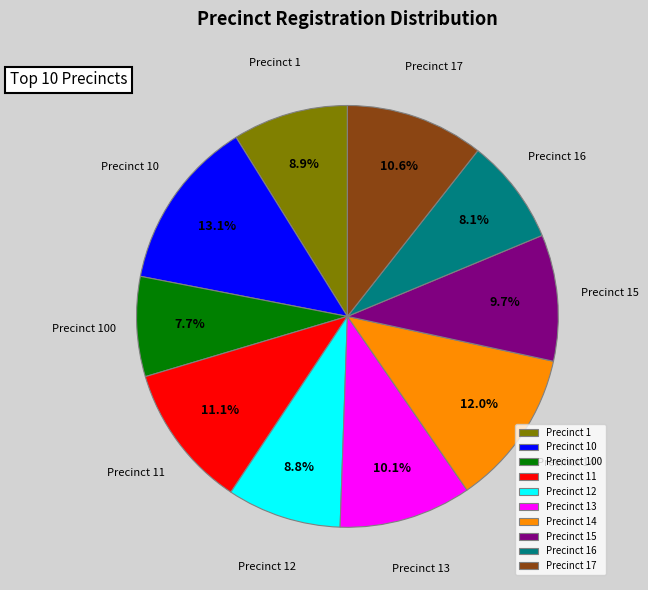

How many segments does this pie chart have?

10